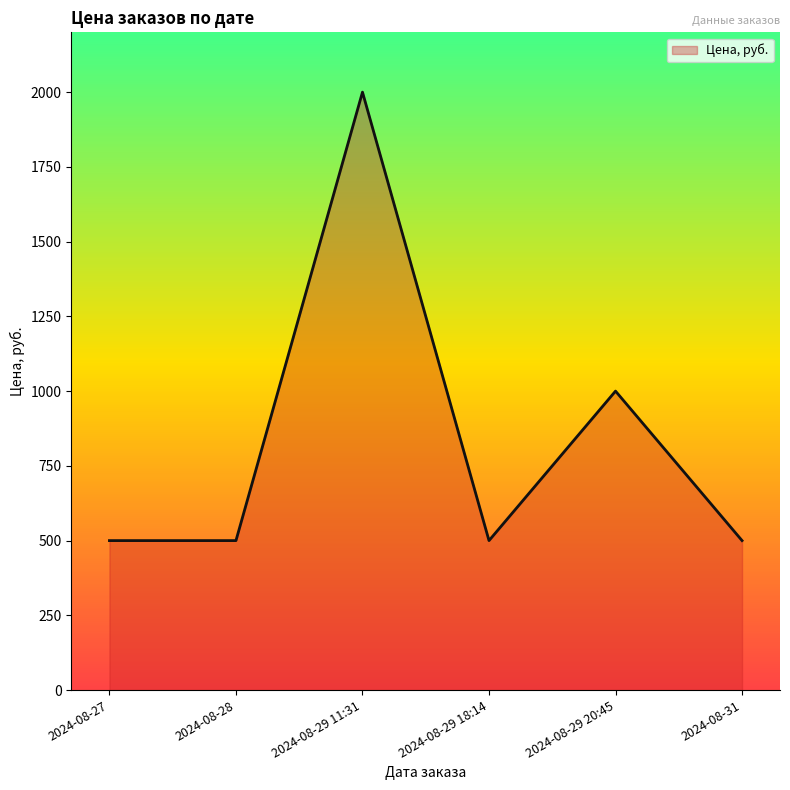

The value at 2024-08-27 is 500. True or false?

True